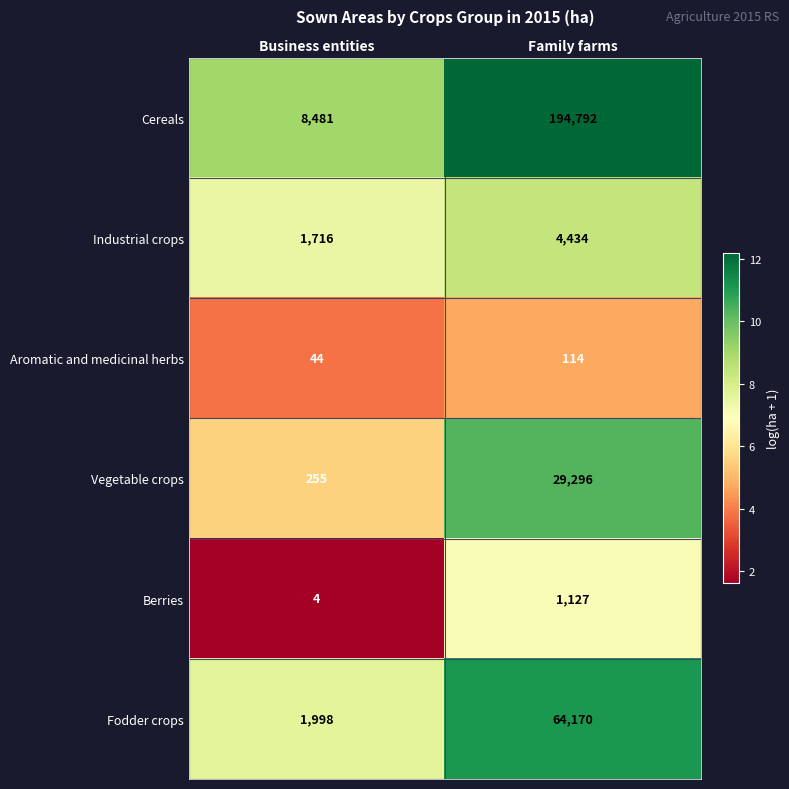

Read the Aromatic and medicinal herbs value at Family farms, to the nearest 5.

115